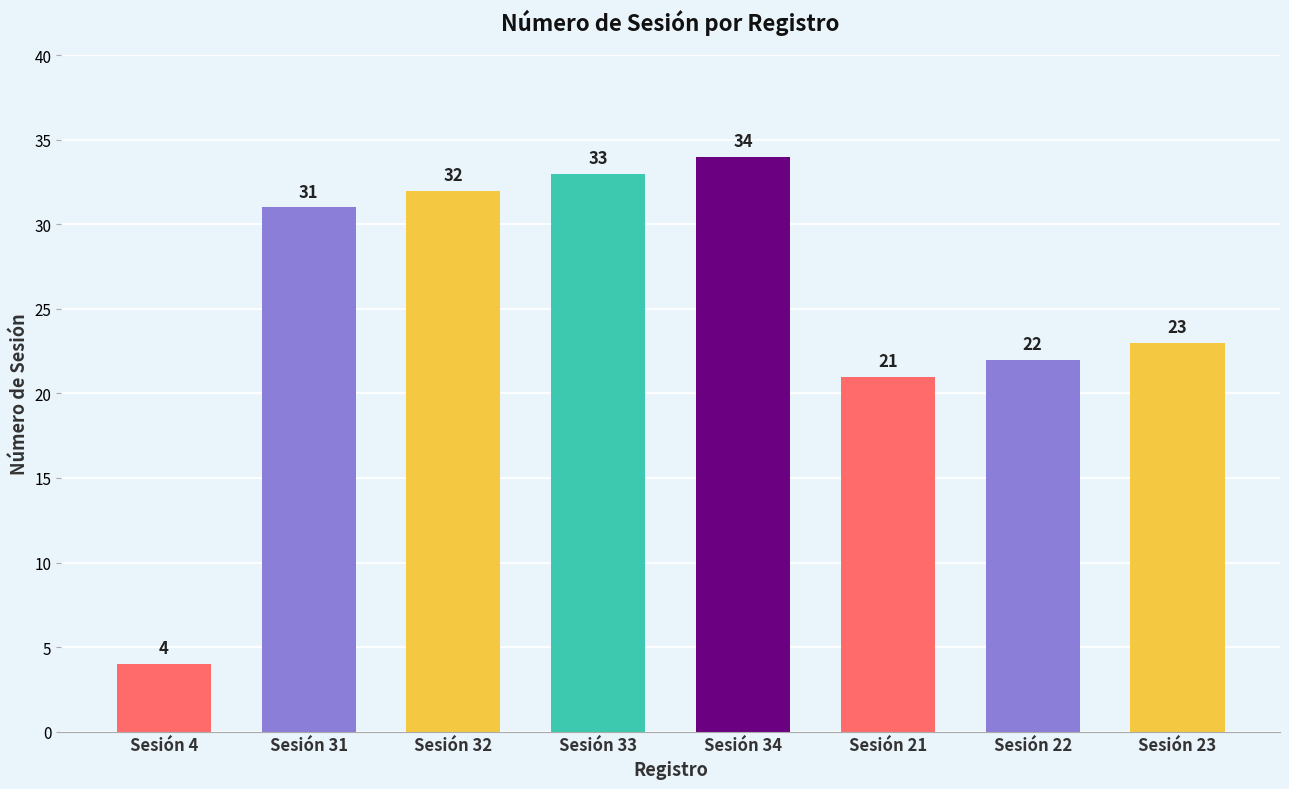

What is the change in value from Sesión 31 to Sesión 33?

+2